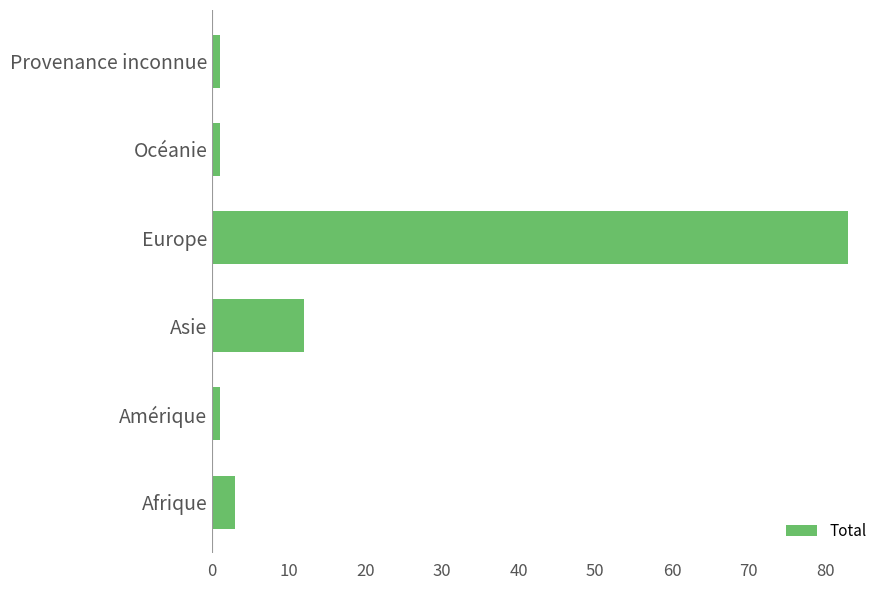

What is the average value?

17